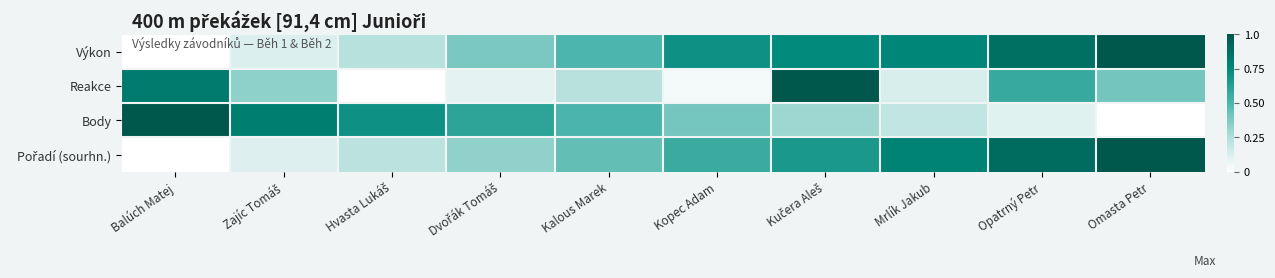

Rank the series by their maximum value, from highest to lowest.

Výkon, Reakce, Body, Pořadí (sourhn.)